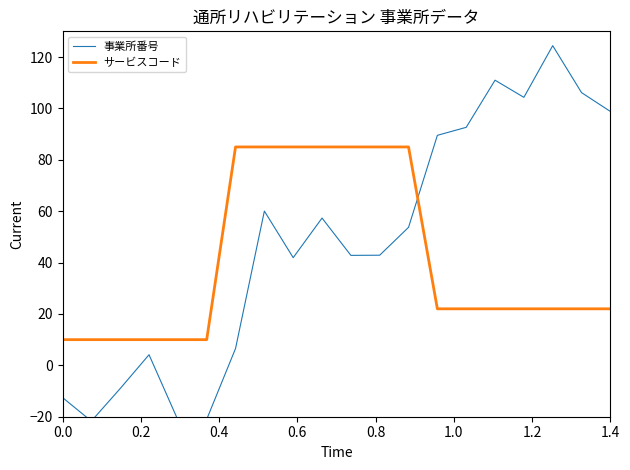

Reading right to left, transcribe all the data shown in this chart.

事業所番号: 98.8	106.1	124.4	104.3	111.0	92.6	89.5	53.7	42.9	42.8	57.3	41.9	60.0	6.5	-21.0	-21.2	4.1	-9.0	-21.7	-12.5
サービスコード: 22.0	22.0	22.0	22.0	22.0	22.0	22.0	85.0	85.0	85.0	85.0	85.0	85.0	85.0	10.0	10.0	10.0	10.0	10.0	10.0